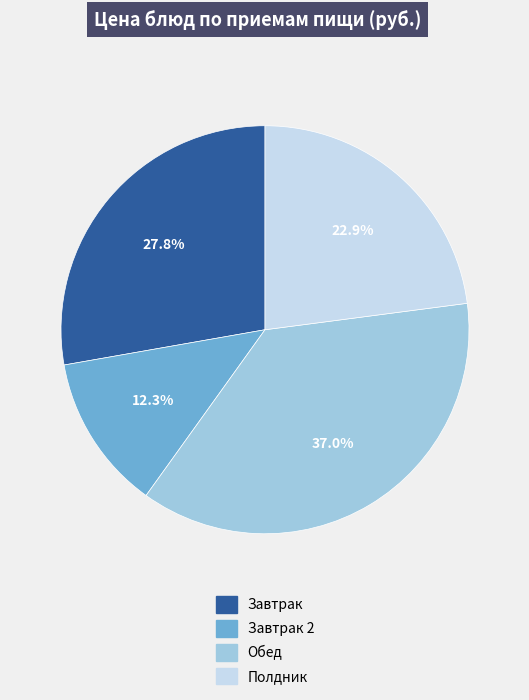

How many segments does this pie chart have?

4